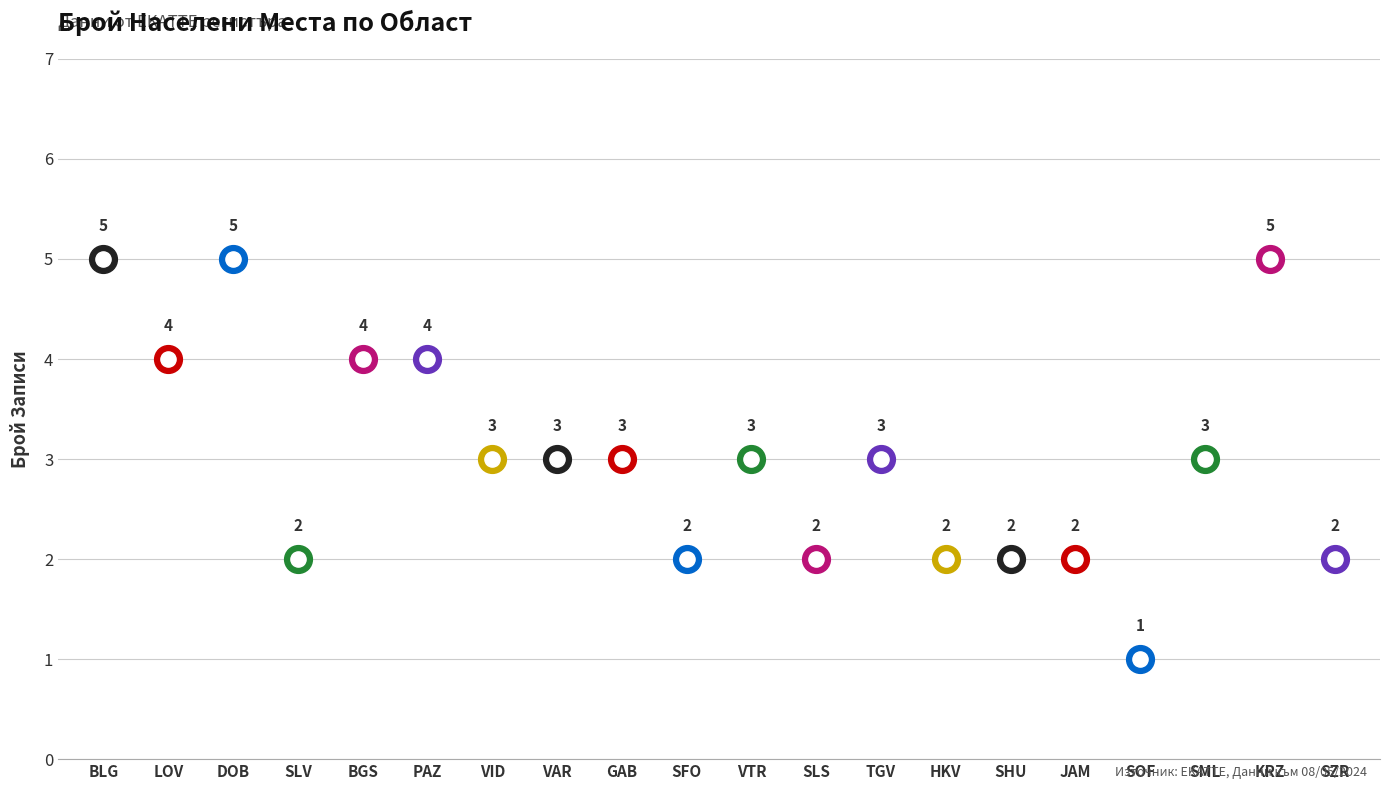

What is the change in value from VTR to SZR?

-1